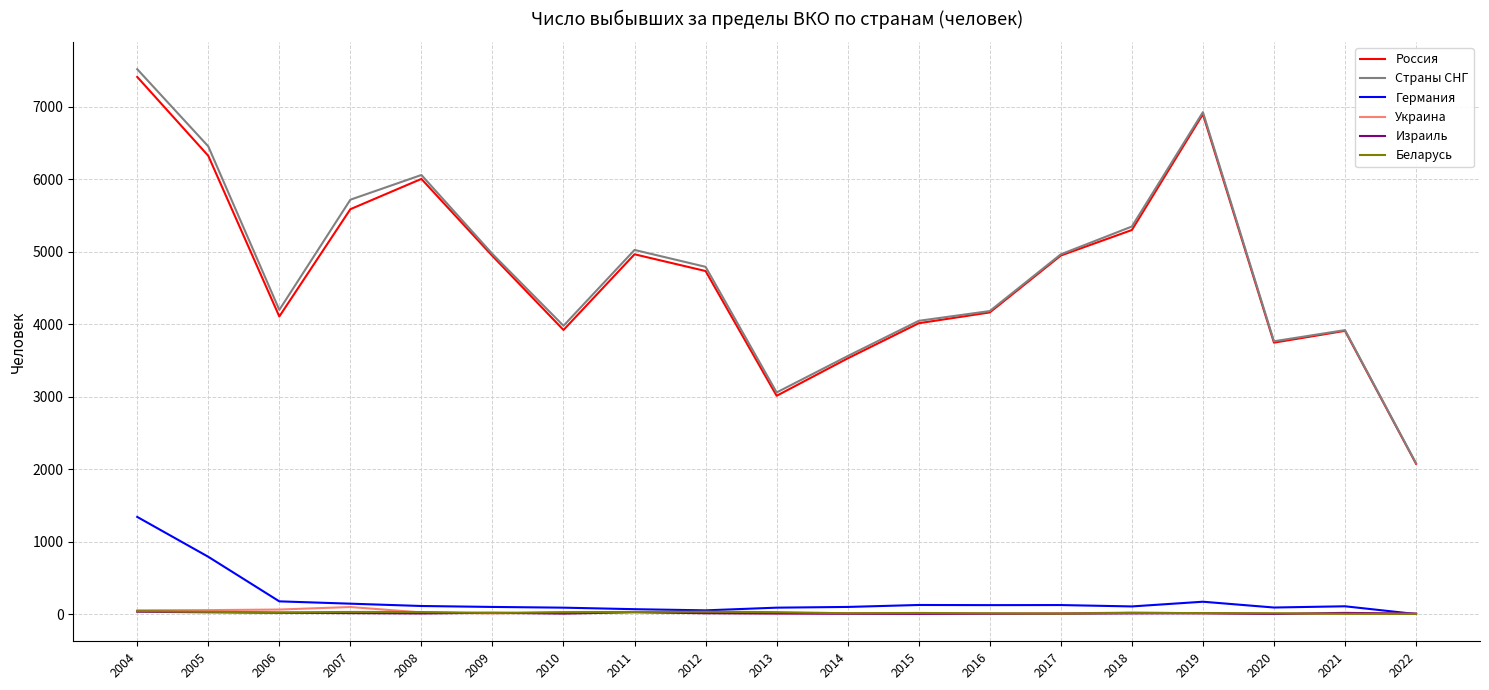

True or false: Израиль and Страны СНГ intersect in this chart.

False